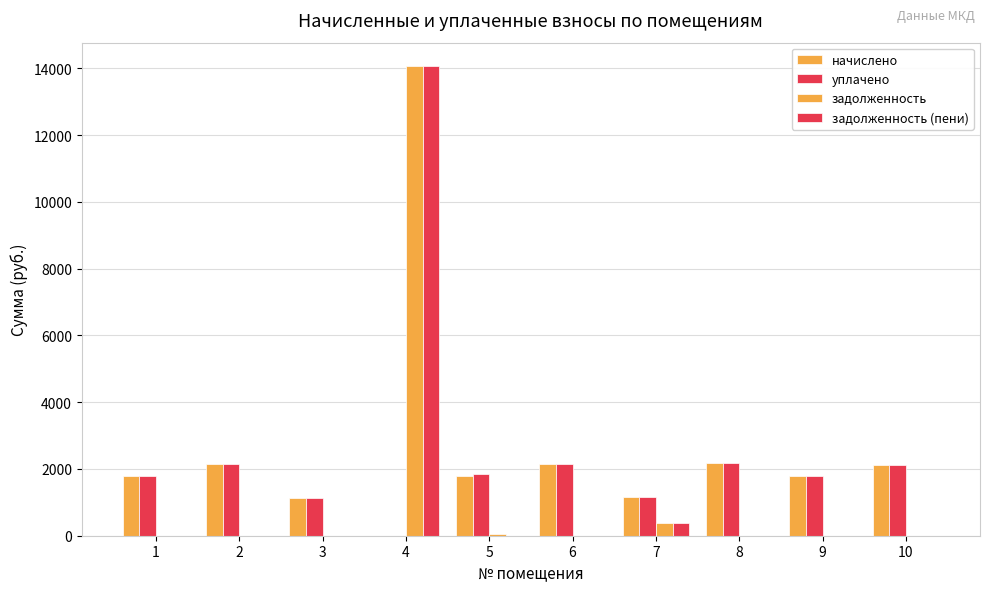

How many values in начислено are above zero?

9